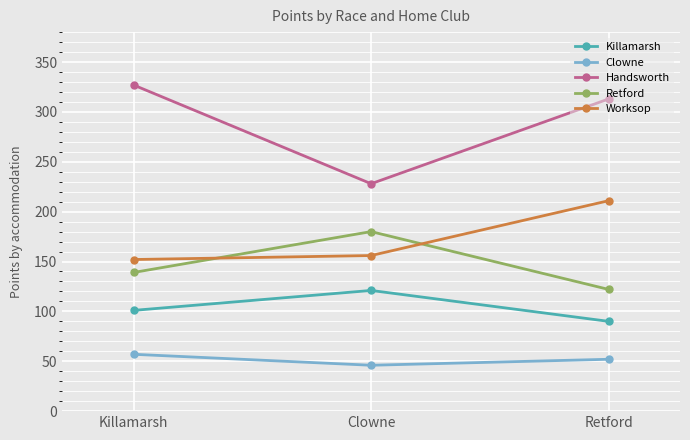

Which series has the widest spread of values?

Handsworth